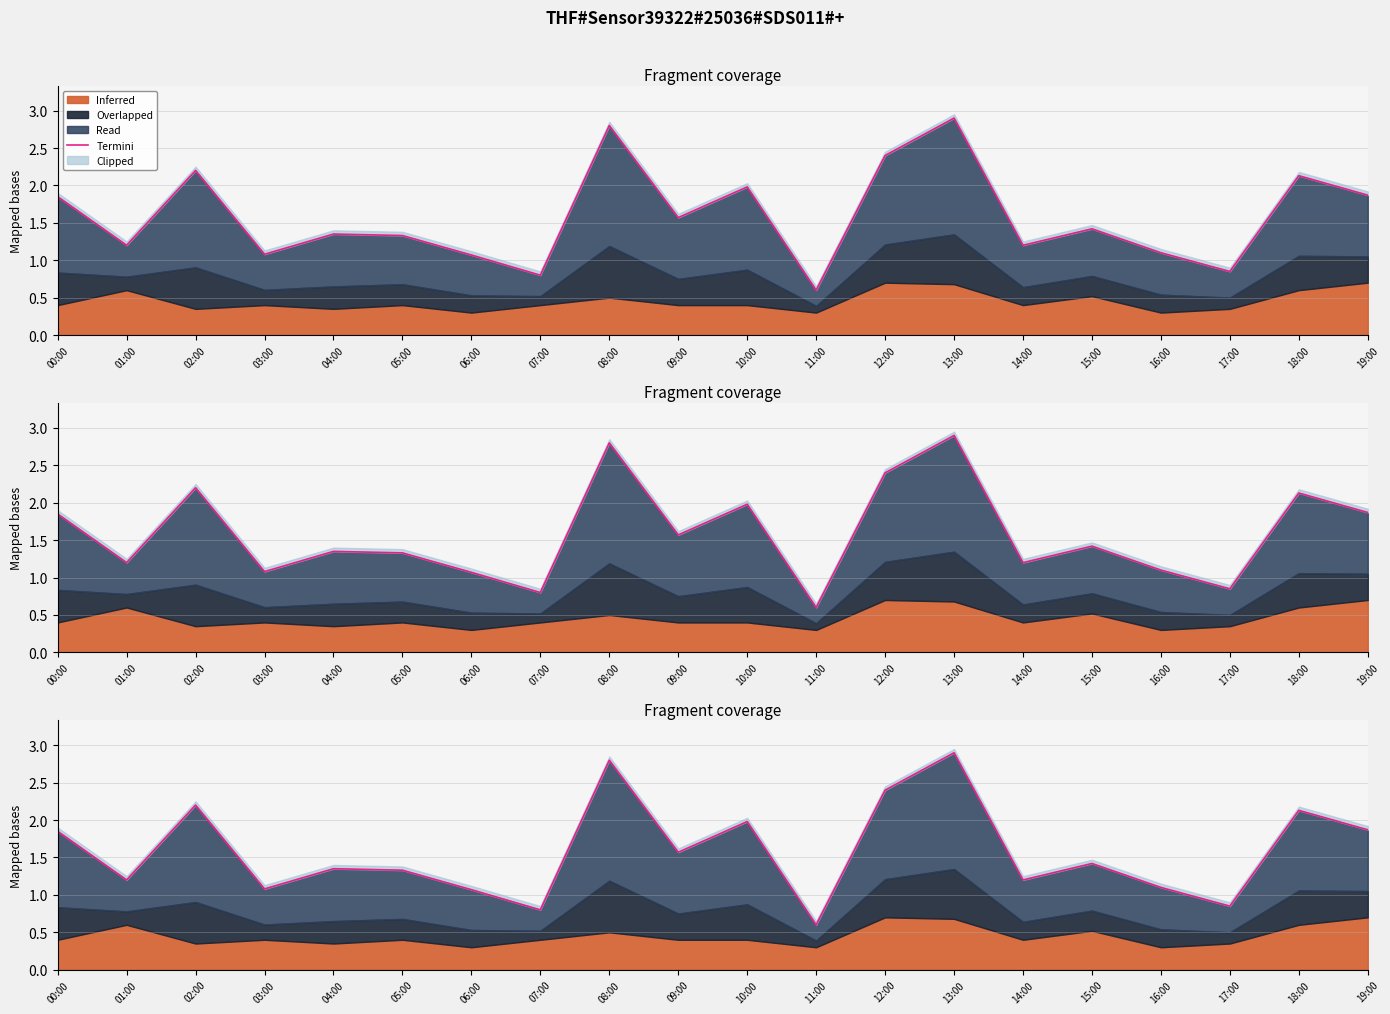

What is the label of the 19th point from the left?

18:00